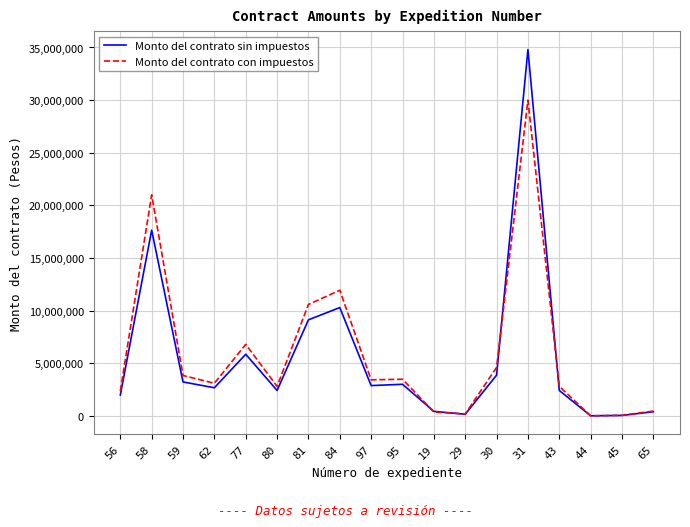

Is the value of Monto del contrato con impuestos at 77 greater than the value of Monto del contrato sin impuestos at 84?

No